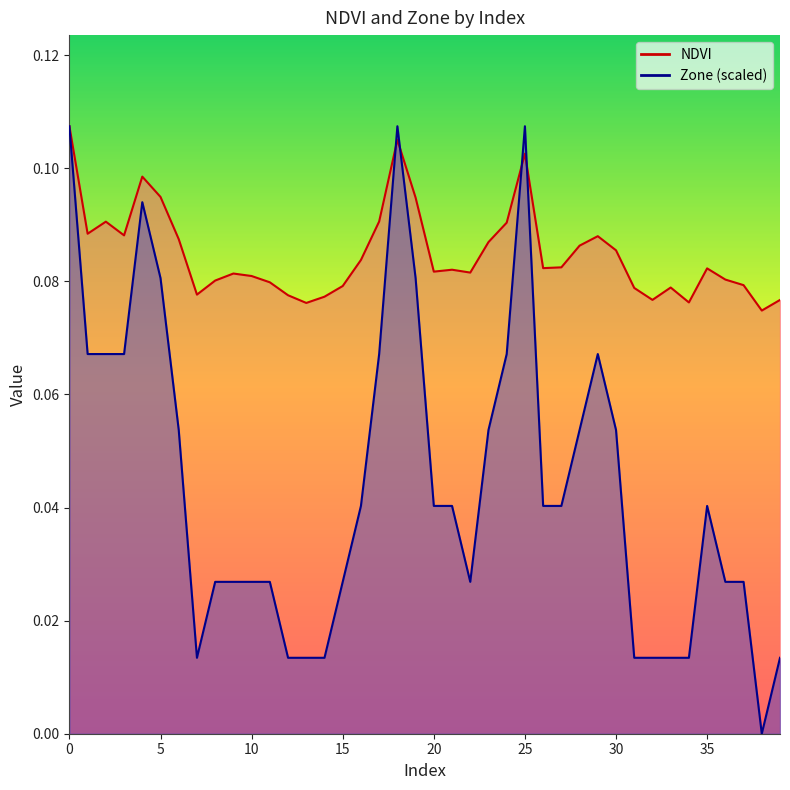

True or false: NDVI has a value of 0.0 at 3.

False